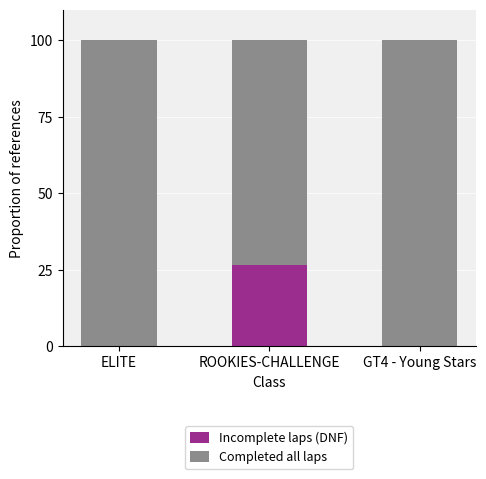

Read the Incomplete laps (DNF) value at ROOKIES-CHALLENGE.

26.7